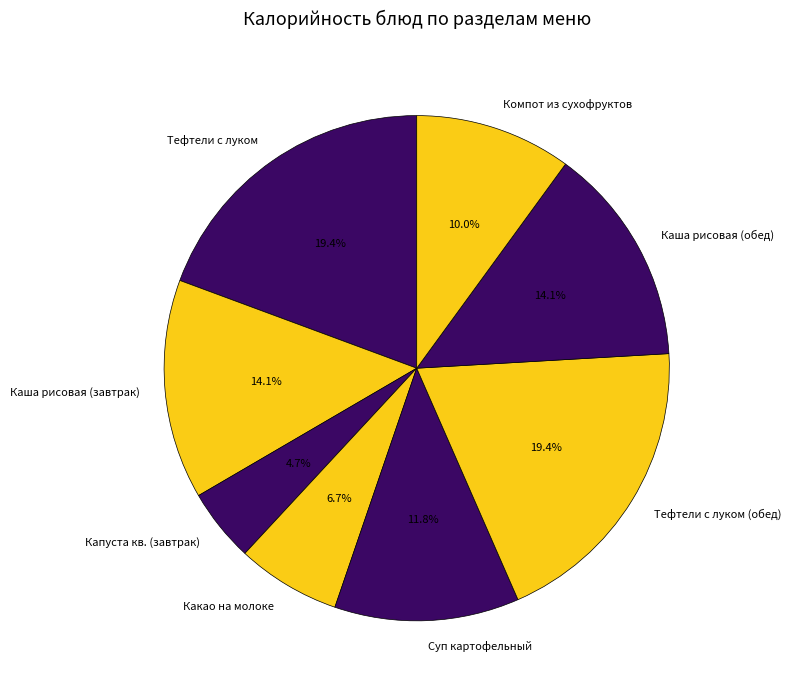

Is it true that Капуста кв. (завтрак) is 5% of the pie?

True